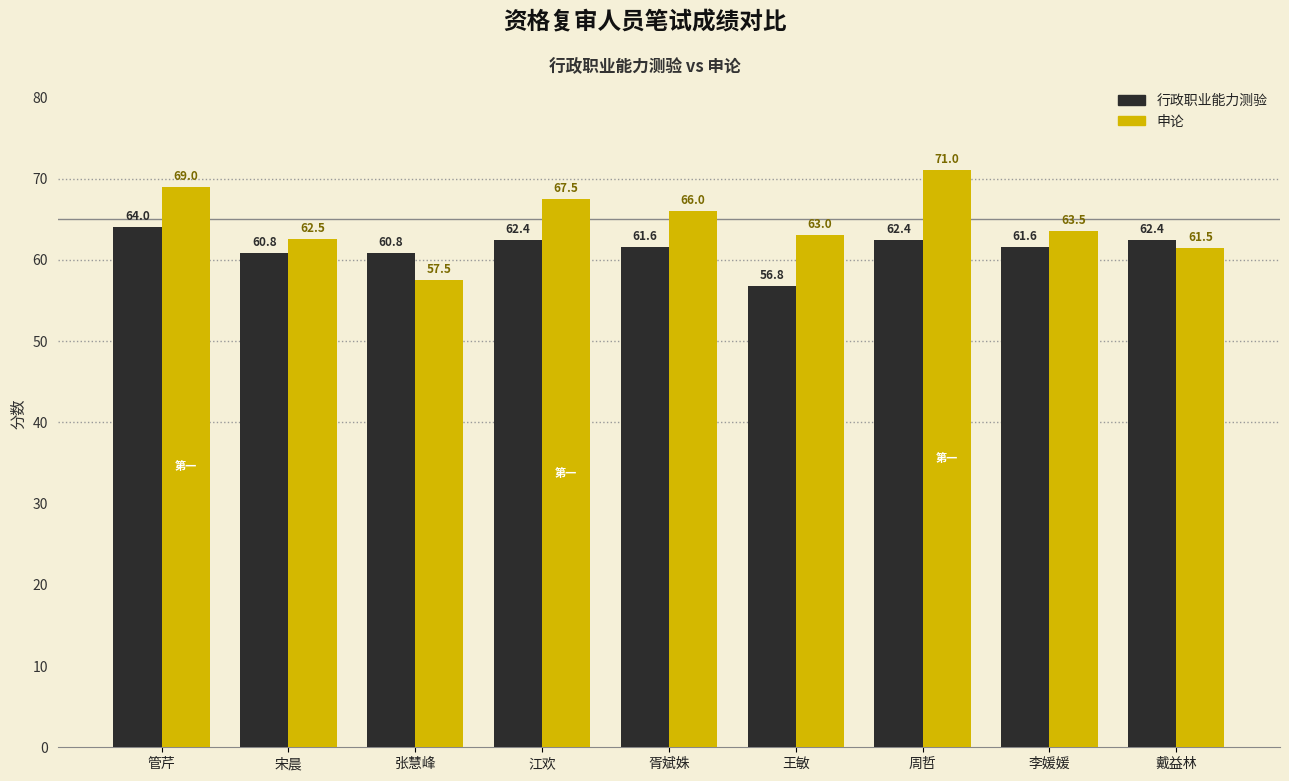

Which series has the largest total across all categories?

申论